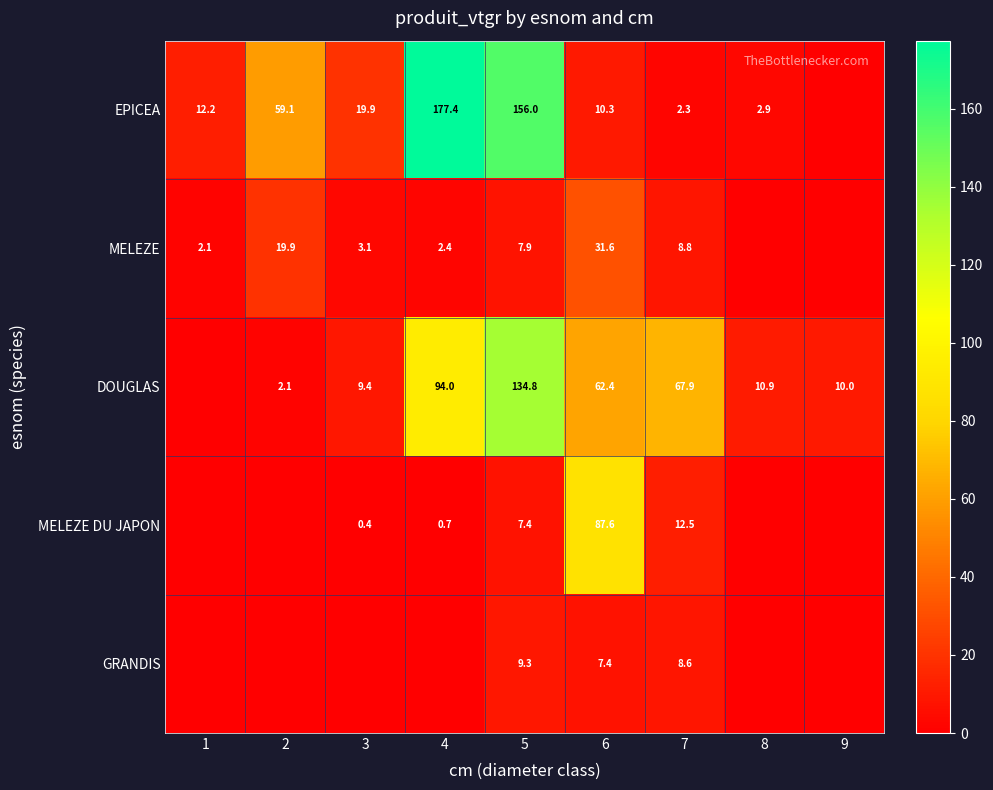

True or false: EPICEA has a value of 3.8 at 8.

False